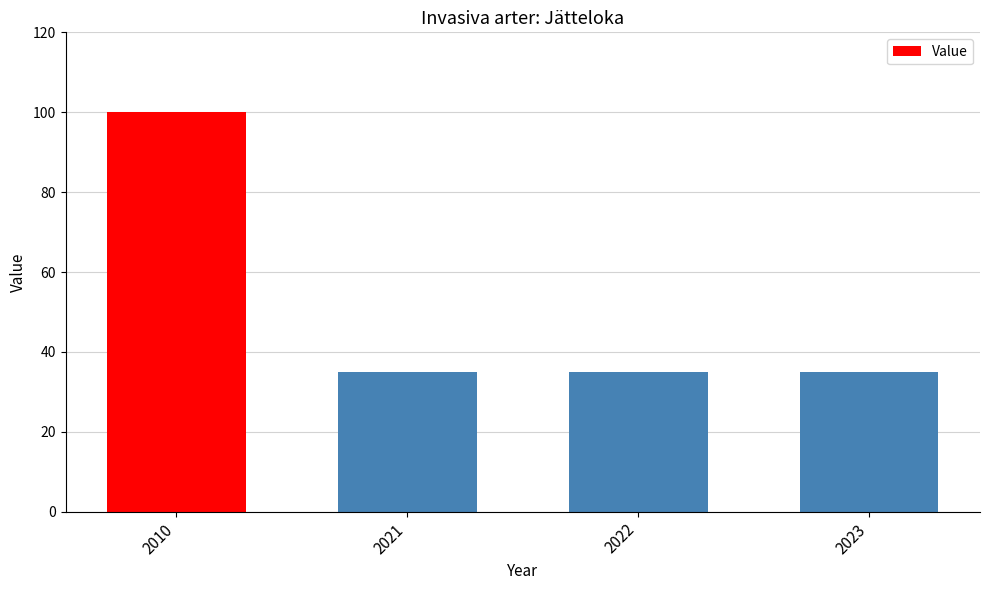

Reading left to right, extract all data points from this chart.

100	35	35	35